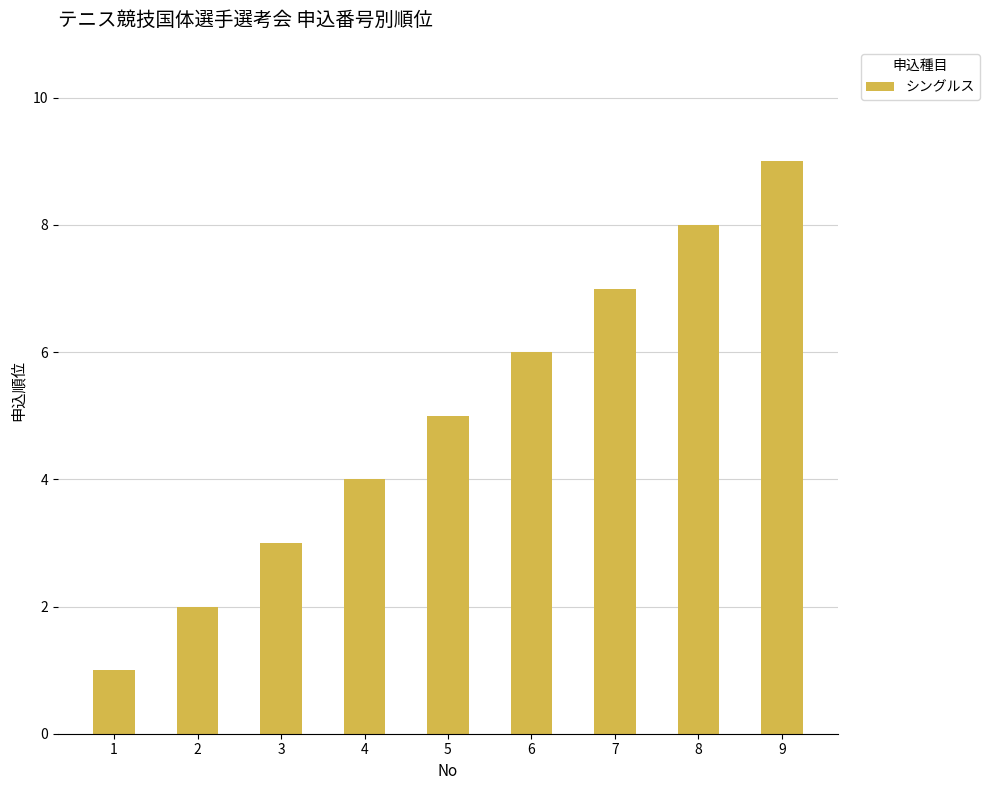

Rank the categories by value from highest to lowest.

9, 8, 7, 6, 5, 4, 3, 2, 1